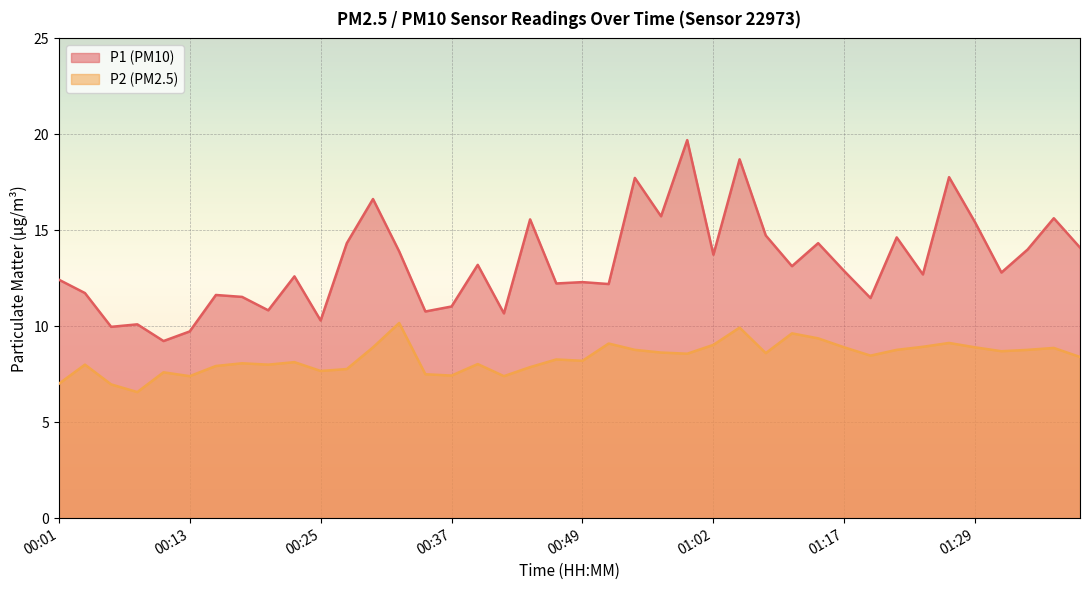

Reading left to right, what are all the values shown in this chart?

P1: 12.4	11.7	10.0	10.1	9.2	9.7	11.6	11.5	10.8	12.6	10.3	14.3	16.6	13.9	10.8	11.0	13.2	10.7	15.6	12.2	12.3	12.2	17.7	15.7	19.7	13.7	18.7	14.7	13.1	14.3	12.9	11.5	14.6	12.7	17.8	15.4	12.8	14.0	15.6	14.1
P2: 7.0	8.0	7.0	6.6	7.6	7.4	7.9	8.1	8.0	8.1	7.7	7.8	8.9	10.2	7.5	7.4	8.0	7.4	7.9	8.3	8.2	9.1	8.8	8.6	8.6	9.0	9.9	8.6	9.6	9.4	8.9	8.5	8.8	8.9	9.1	8.9	8.7	8.8	8.9	8.4